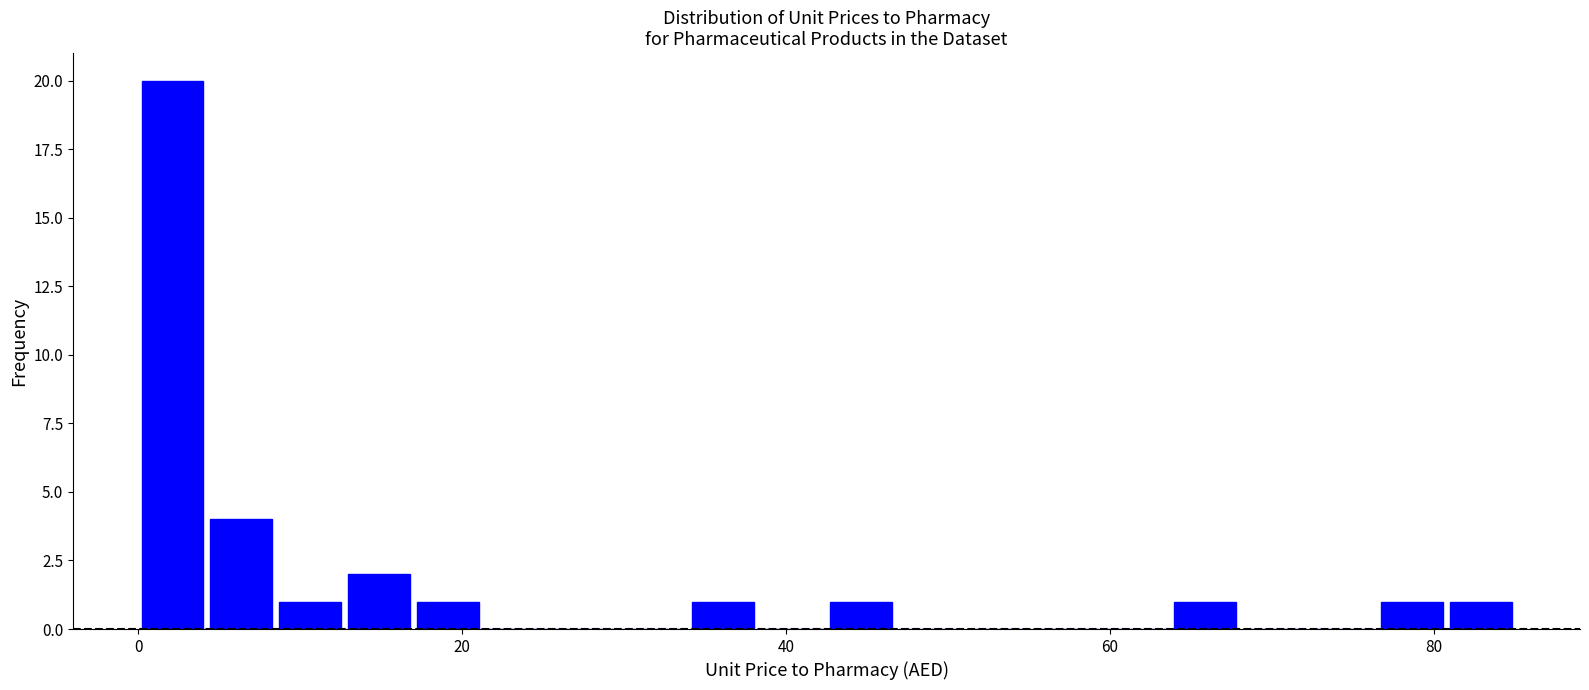

Read against the x-axis, roughly where is the centre of the tallest bar?

2